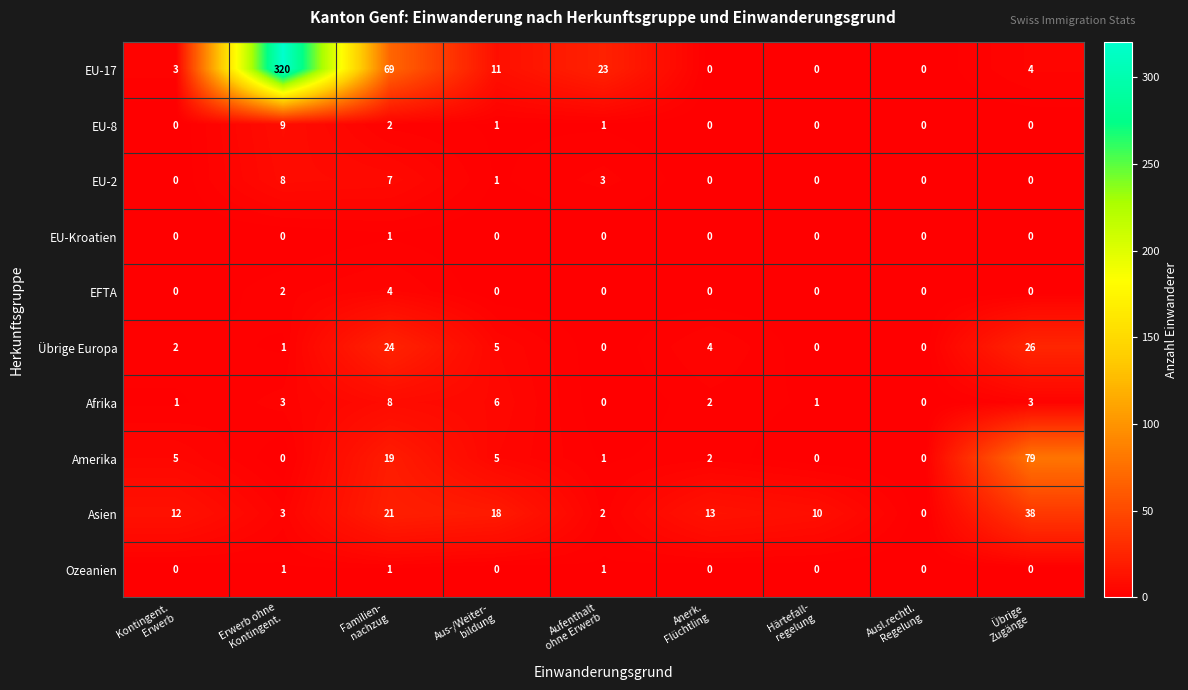

Which series has the largest range (max minus min)?

EU-17